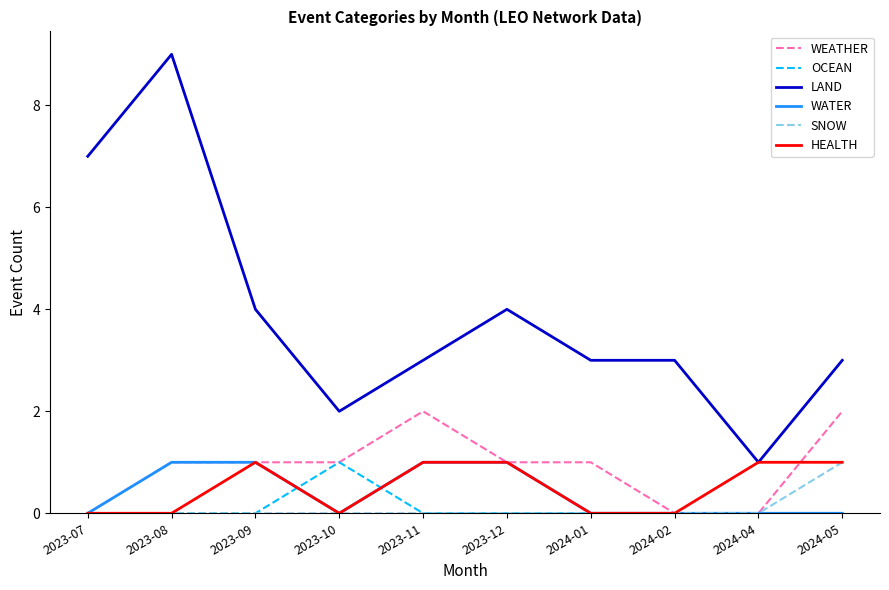

What position from the right is 2024-04?

2